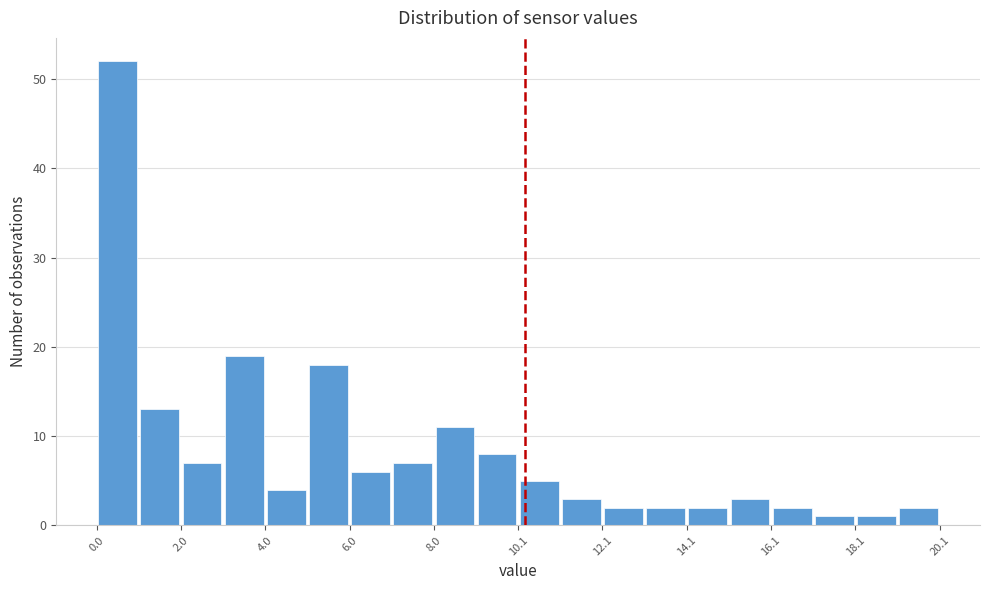

Around what value on the x-axis is the tallest bar? Give the approximate position of its centre, as read against the axis.

0.5